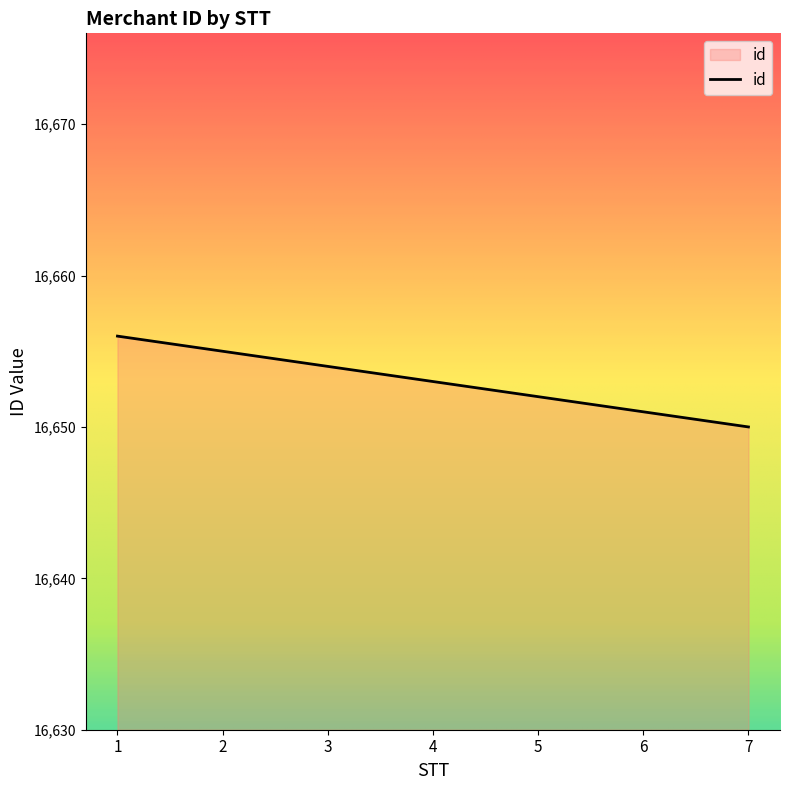

Reading right to left, extract all data points from this chart.

7=16650	6=16651	5=16652	4=16653	3=16654	2=16655	1=16656